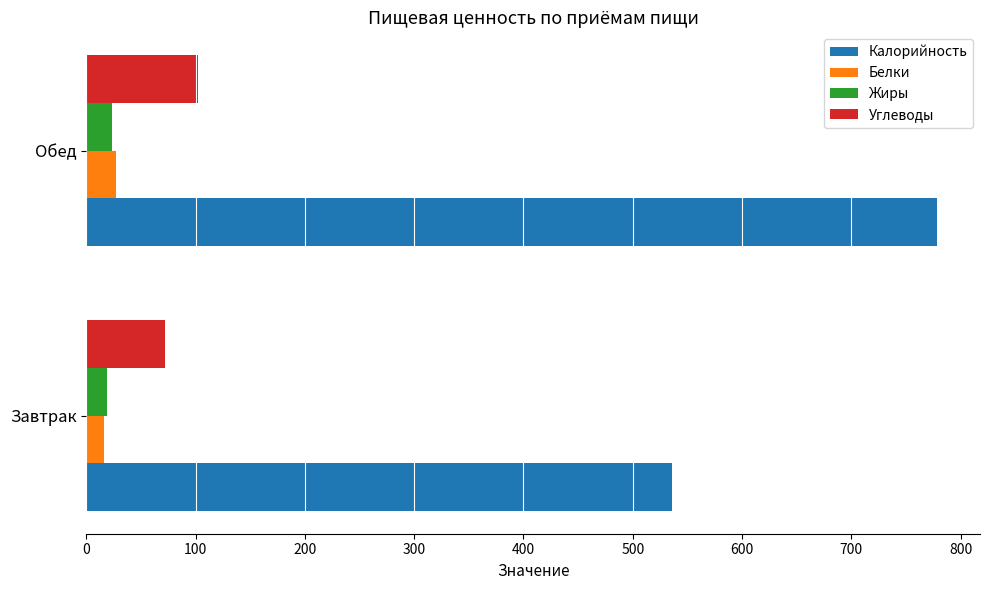

List the labels in order of Углеводы value, largest first.

Обед, Завтрак